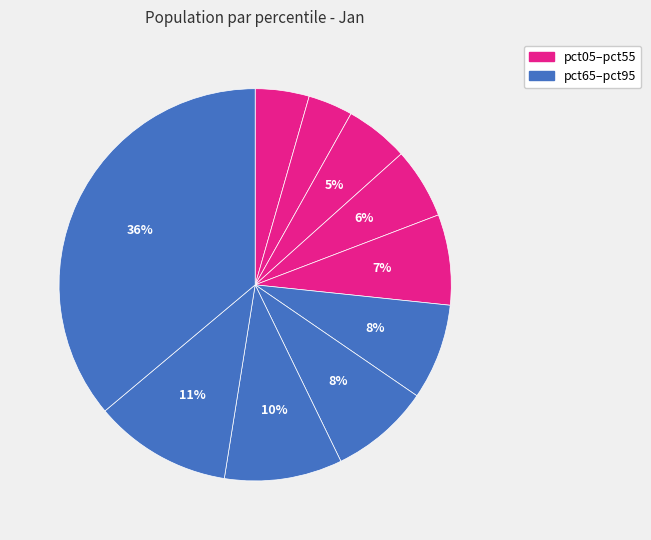

What is the smallest slice in the pie chart?

pct15